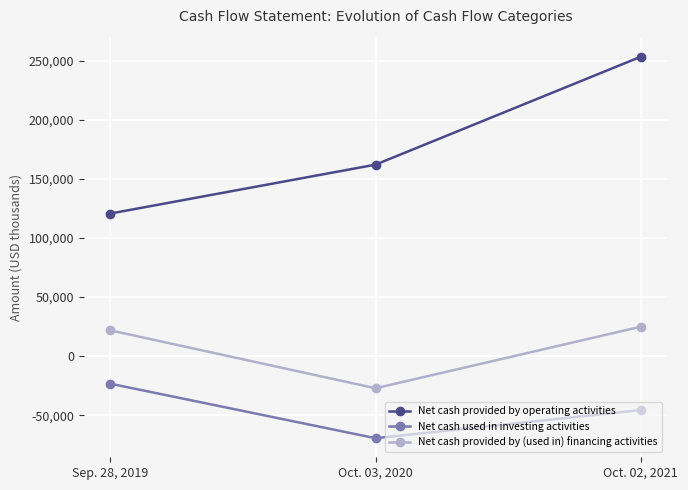

At which label does Net cash provided by (used in) financing activities reach its peak?

Oct. 02, 2021